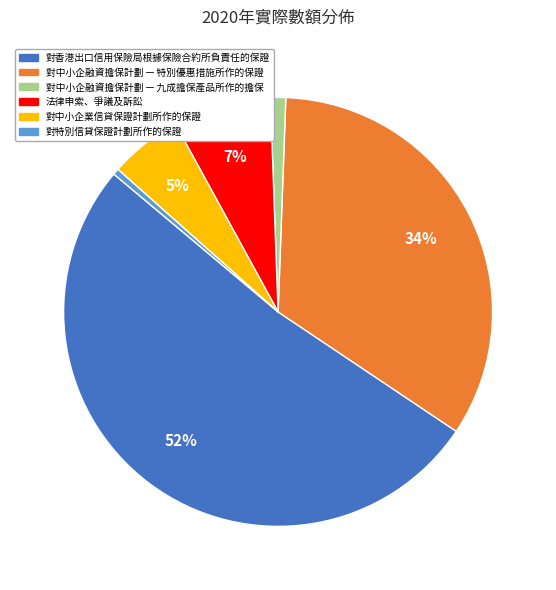

Does 法律申索、爭議及訴訟 account for over 50% of the chart?

No